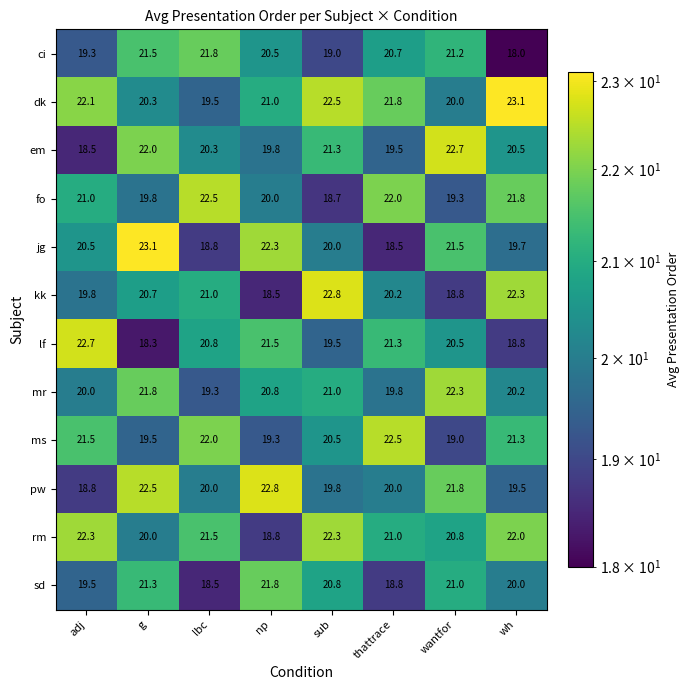

True or false: em has a value of 20.5 at wh.

True